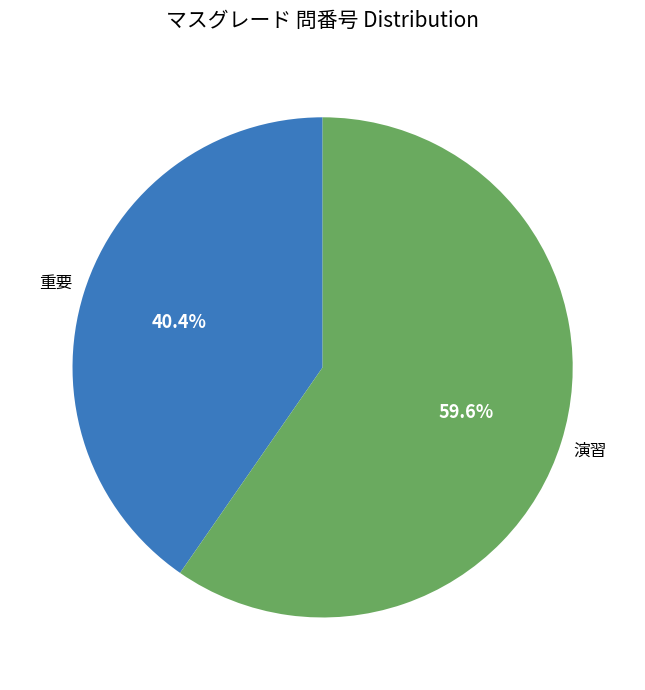

To the nearest percent, what portion does 重要 represent?

40%